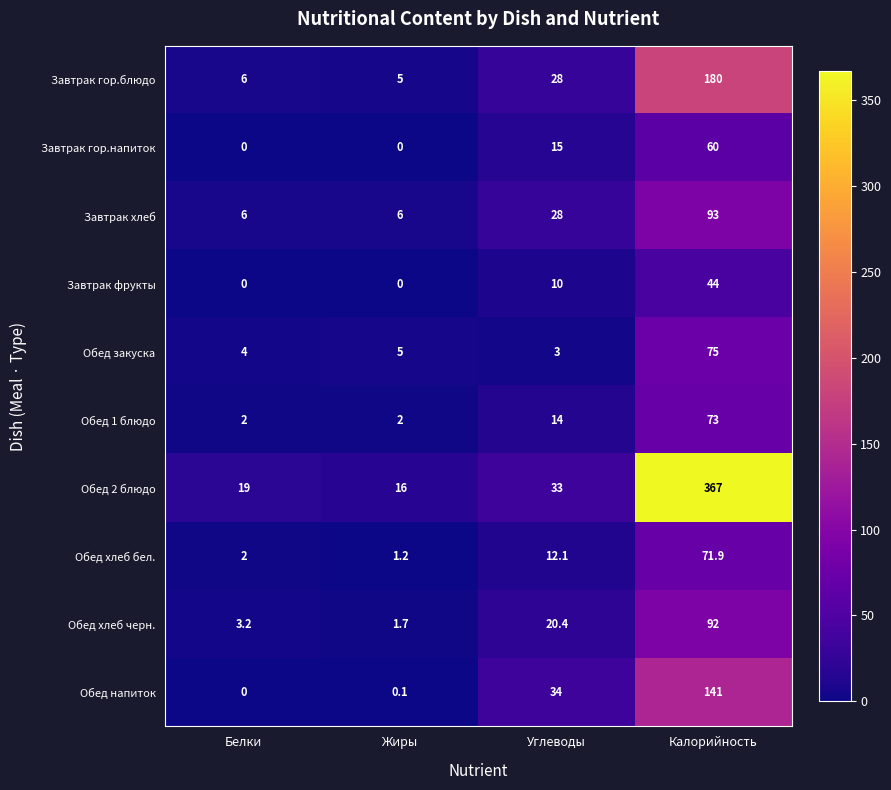

Between Белки and Жиры, which series saw the biggest shift?

Обед 2 блюдо